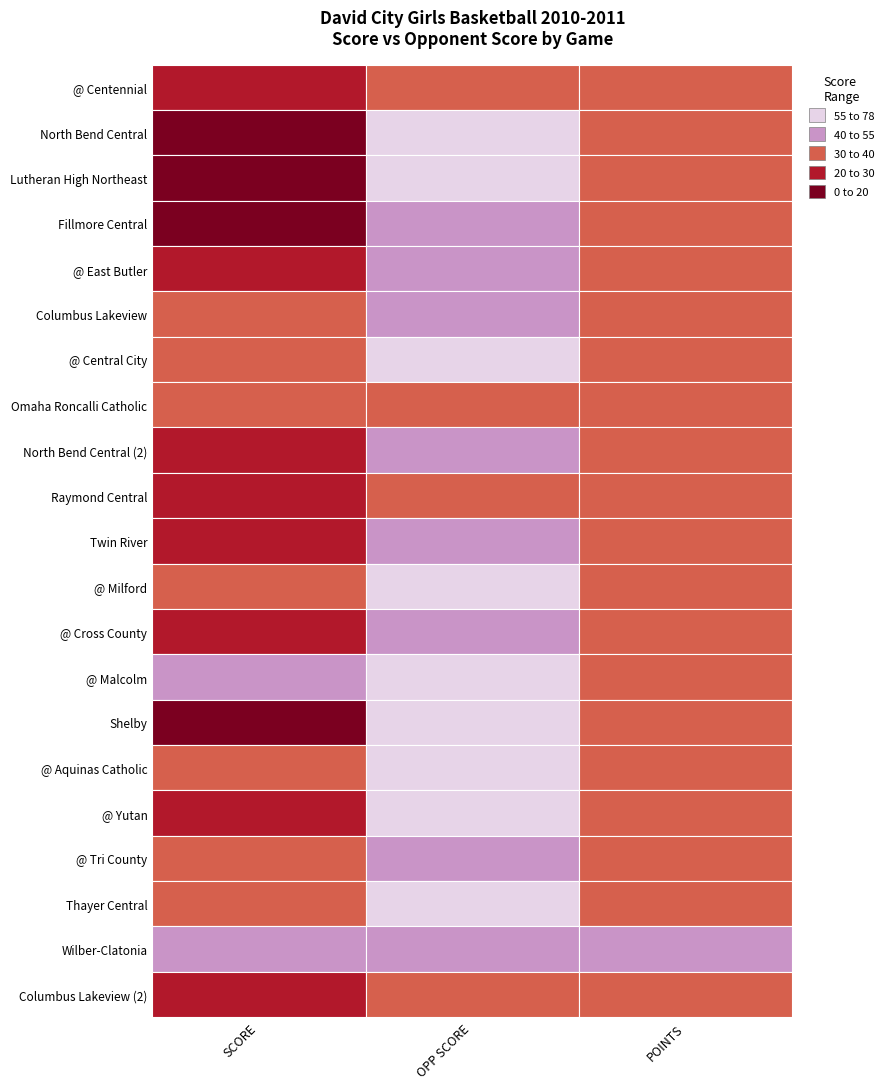

How many data points in Twin River are less than 36?

1